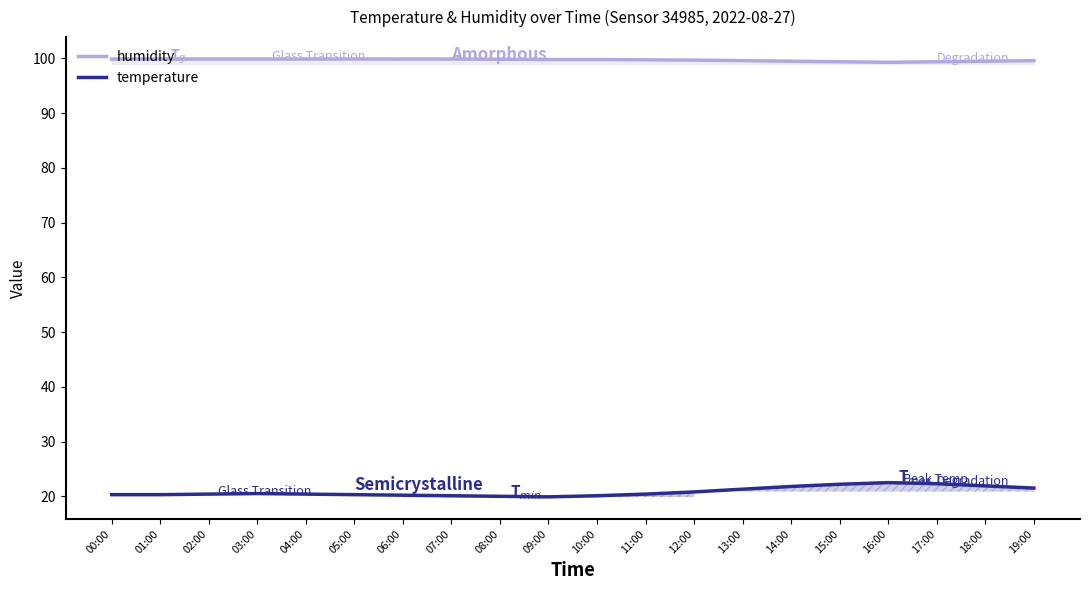

Reading left to right, what are all the values shown in this chart?

humidity: 00:00=99.9	01:00=99.9	02:00=99.9	03:00=99.9	04:00=99.9	05:00=99.9	06:00=99.9	07:00=99.9	08:00=99.8	09:00=99.8	10:00=99.8	11:00=99.8	12:00=99.7	13:00=99.6	14:00=99.5	15:00=99.4	16:00=99.3	17:00=99.4	18:00=99.5	19:00=99.6
temperature: 00:00=20.3	01:00=20.3	02:00=20.4	03:00=20.5	04:00=20.4	05:00=20.3	06:00=20.2	07:00=20.1	08:00=20.0	09:00=19.9	10:00=20.1	11:00=20.4	12:00=20.8	13:00=21.3	14:00=21.8	15:00=22.2	16:00=22.5	17:00=22.3	18:00=21.9	19:00=21.5